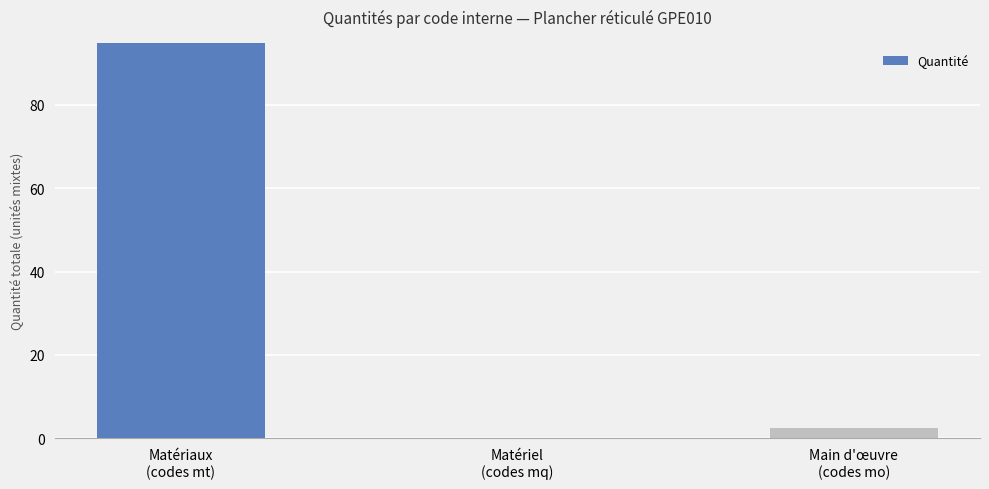

What is the label of the 3rd bar from the right?

Matériaux
(codes mt)